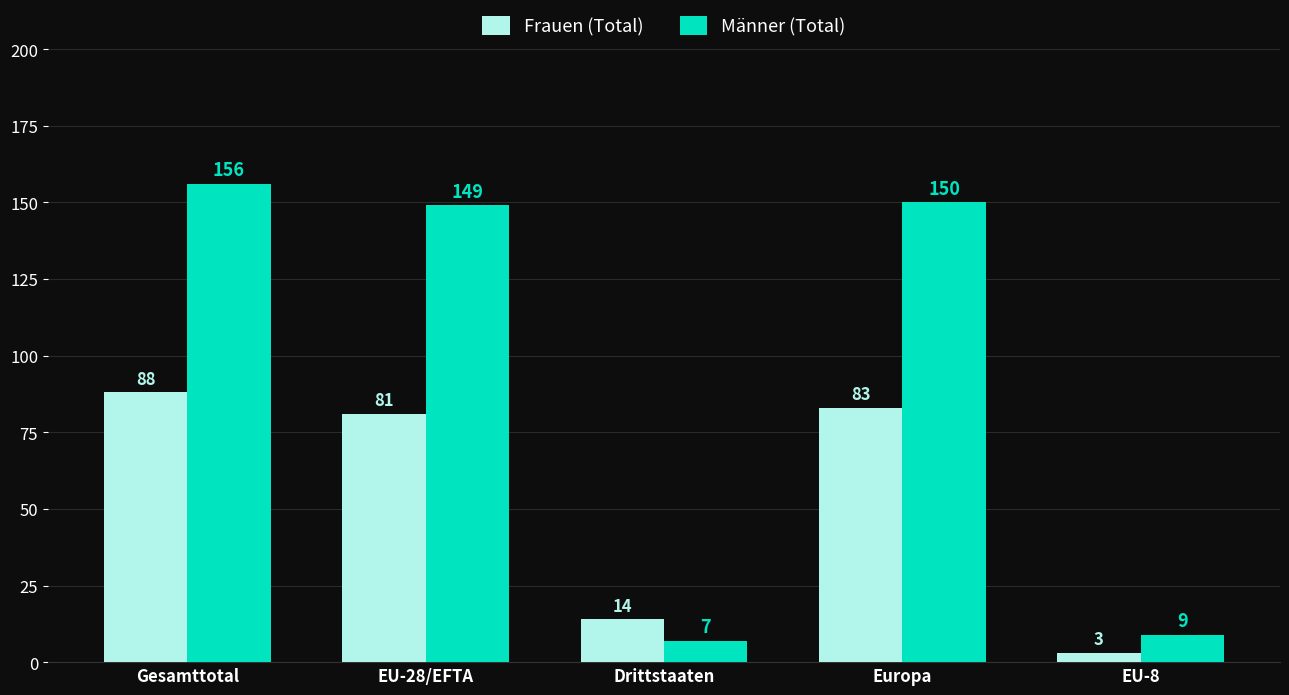

What is the sum of the Frauen (Total) values at EU-28/EFTA and Drittstaaten?

95